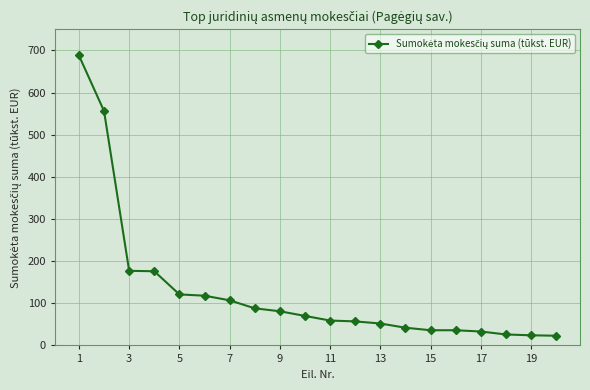

How many lines are shown in the chart?

1